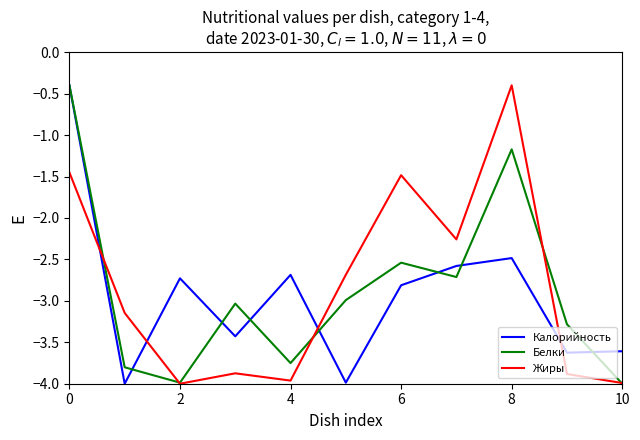

After their last crossing, which series has the higher values: Калорийность or Жиры?

Калорийность